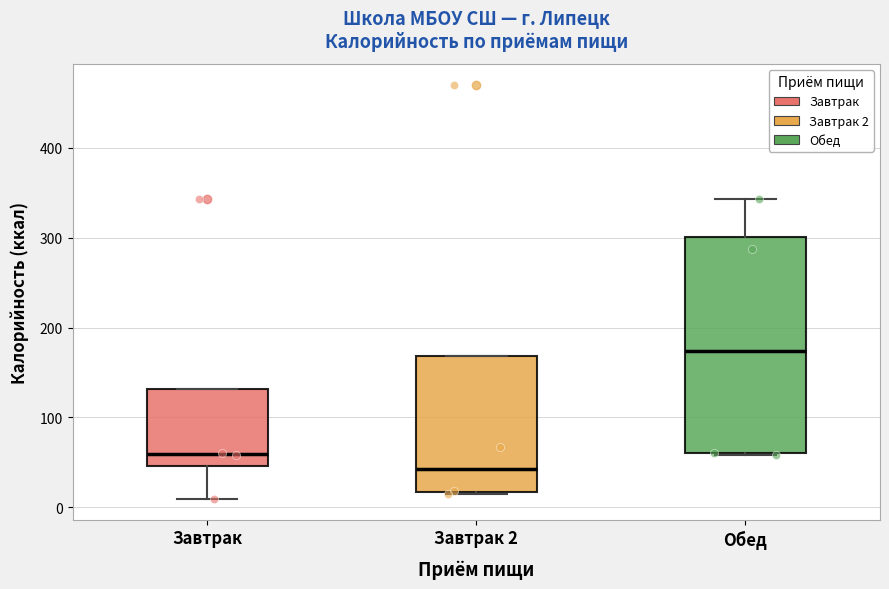

Reading left to right, transcribe this box plot: for each box, give where its median line is, the range the box spans, and where its two whiskers end, as read against the y-axis. The values are not printed on the chart, so give them approximately, as read against the axis.

Завтрак: median 60, box 50 to 130, whiskers 10 to 130
Завтрак 2: median 40, box 20 to 170, whiskers 20 to 170
Обед: median 170, box 60 to 300, whiskers 60 to 340